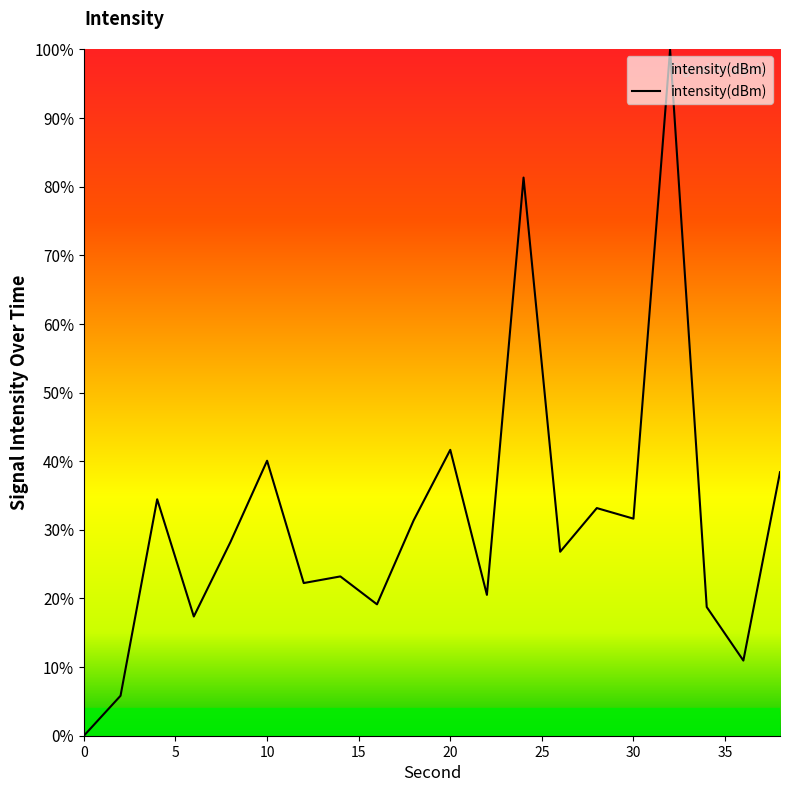

What is the maximum value shown in the chart?

100.0